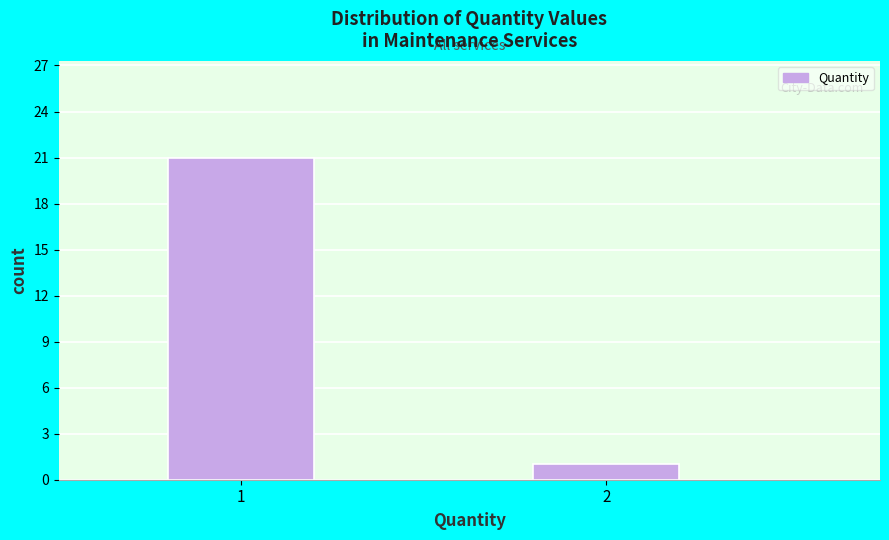

Reading left to right, transcribe all the data shown in this chart.

21	1